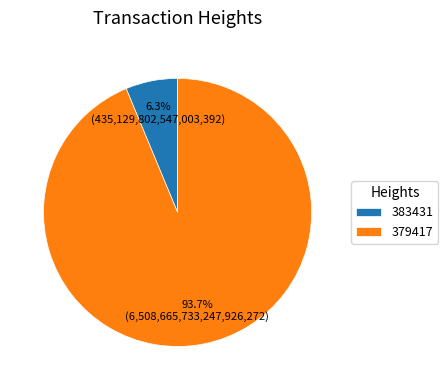

Does 379417 represent more than half of the total?

Yes